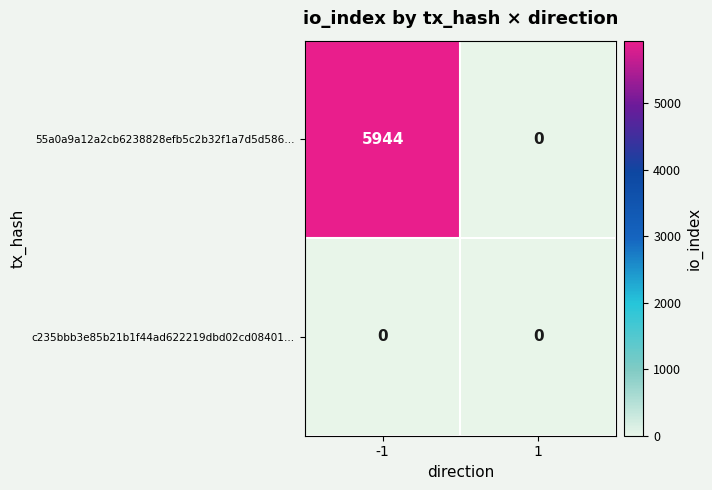

What is the maximum value shown in the chart?

5944